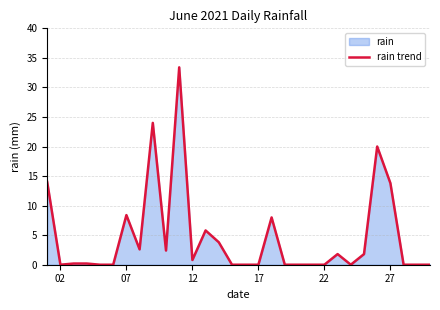

How many lines are shown in the chart?

1